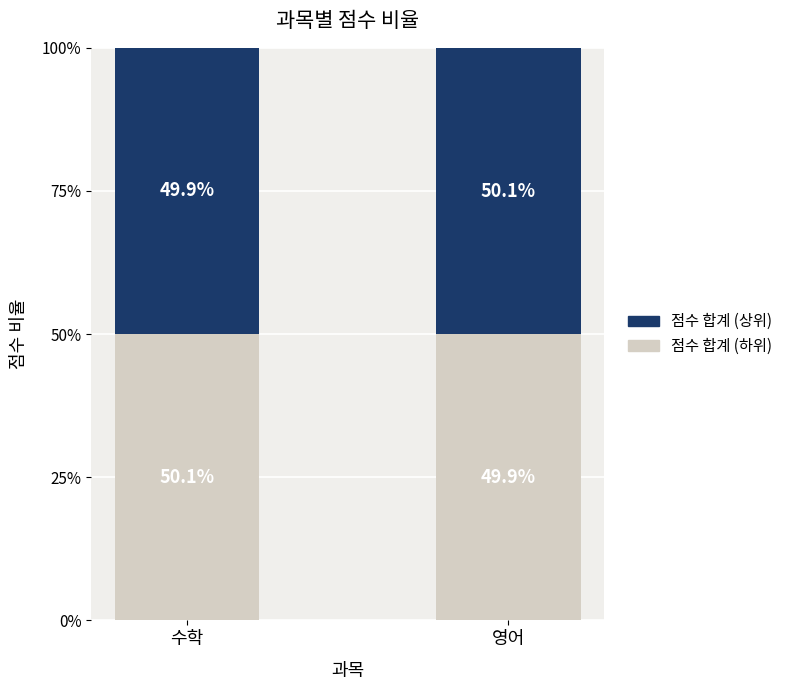

Reading left to right, list the values for the 점수 합계 (하위) series.

50.1	49.9